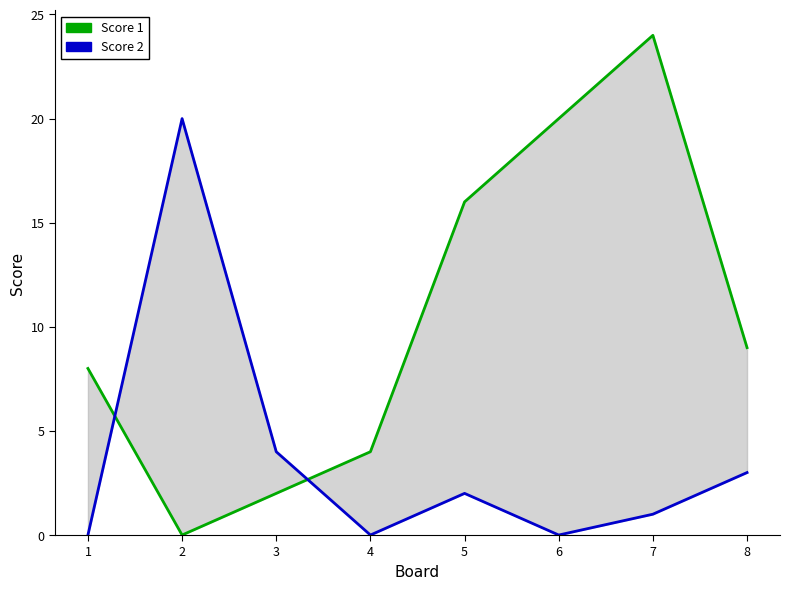

At which label does Score 2 reach its peak?

2